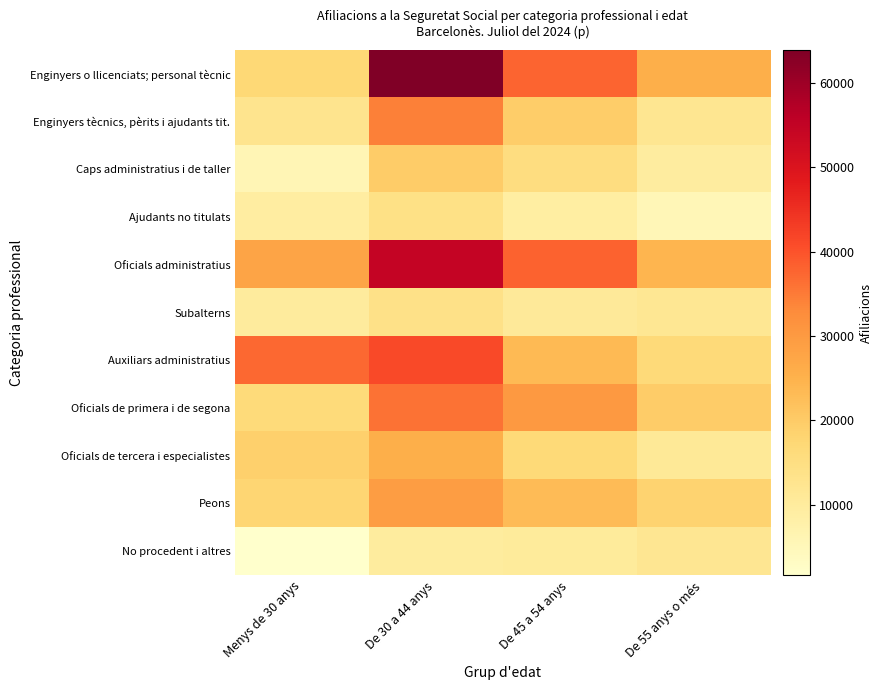

Reading right to left, list all the values displayed in this chart.

Enginyers o llicenciats; personal tècnic: De 55 anys o més=25690	De 45 a 54 anys=37690	De 30 a 44 anys=63890	Menys de 30 anys=17220
Enginyers tècnics, pèrits i ajudants tit.: De 55 anys o més=12205	De 45 a 54 anys=19625	De 30 a 44 anys=34375	Menys de 30 anys=12785
Caps administratius i de taller: De 55 anys o més=9520	De 45 a 54 anys=15425	De 30 a 44 anys=19860	Menys de 30 anys=5735
Ajudants no titulats: De 55 anys o més=5410	De 45 a 54 anys=9105	De 30 a 44 anys=14270	Menys de 30 anys=9215
Oficials administratius: De 55 anys o més=24435	De 45 a 54 anys=37895	De 30 a 44 anys=54480	Menys de 30 anys=27695
Subalterns: De 55 anys o més=11645	De 45 a 54 anys=10870	De 30 a 44 anys=13900	Menys de 30 anys=10145
Auxiliars administratius: De 55 anys o més=16645	De 45 a 54 anys=23440	De 30 a 44 anys=41150	Menys de 30 anys=37380
Oficials de primera i de segona: De 55 anys o més=19670	De 45 a 54 anys=30215	De 30 a 44 anys=35965	Menys de 30 anys=16415
Oficials de tercera i especialistes: De 55 anys o més=10945	De 45 a 54 anys=16745	De 30 a 44 anys=25495	Menys de 30 anys=19015
Peons: De 55 anys o més=18215	De 45 a 54 anys=23180	De 30 a 44 anys=29280	Menys de 30 anys=17775
No procedent i altres: De 55 anys o més=11900	De 45 a 54 anys=10400	De 30 a 44 anys=9760	Menys de 30 anys=1675